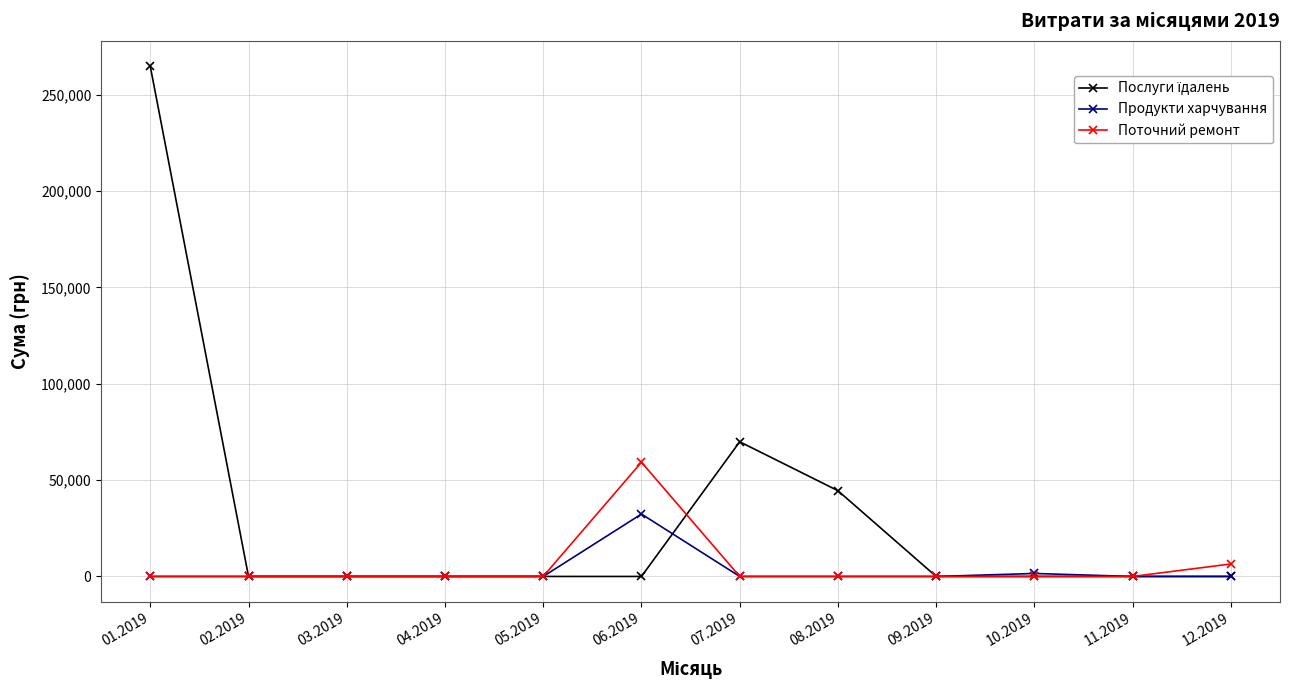

At which category is the sum across all series the highest?

01.2019